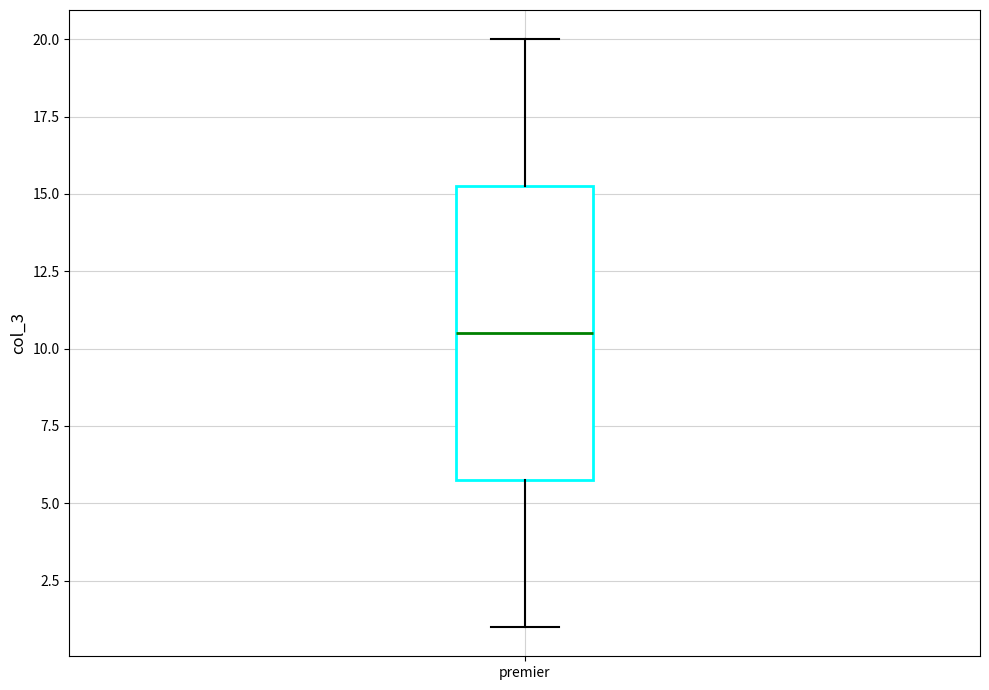

Read this box plot against the y-axis: the position of the median line, the range covered by the box, and the ends of both whiskers. The values are not printed on the chart, so give them approximately, as read against the axis.

median 10.5, box 6.0 to 15.5, whiskers 1.0 to 20.0